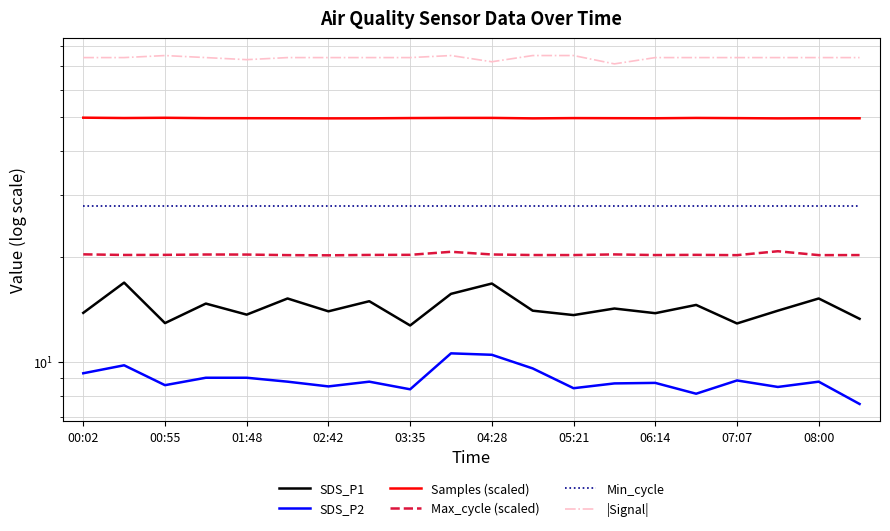

Which series has the largest total across all categories?

|Signal|